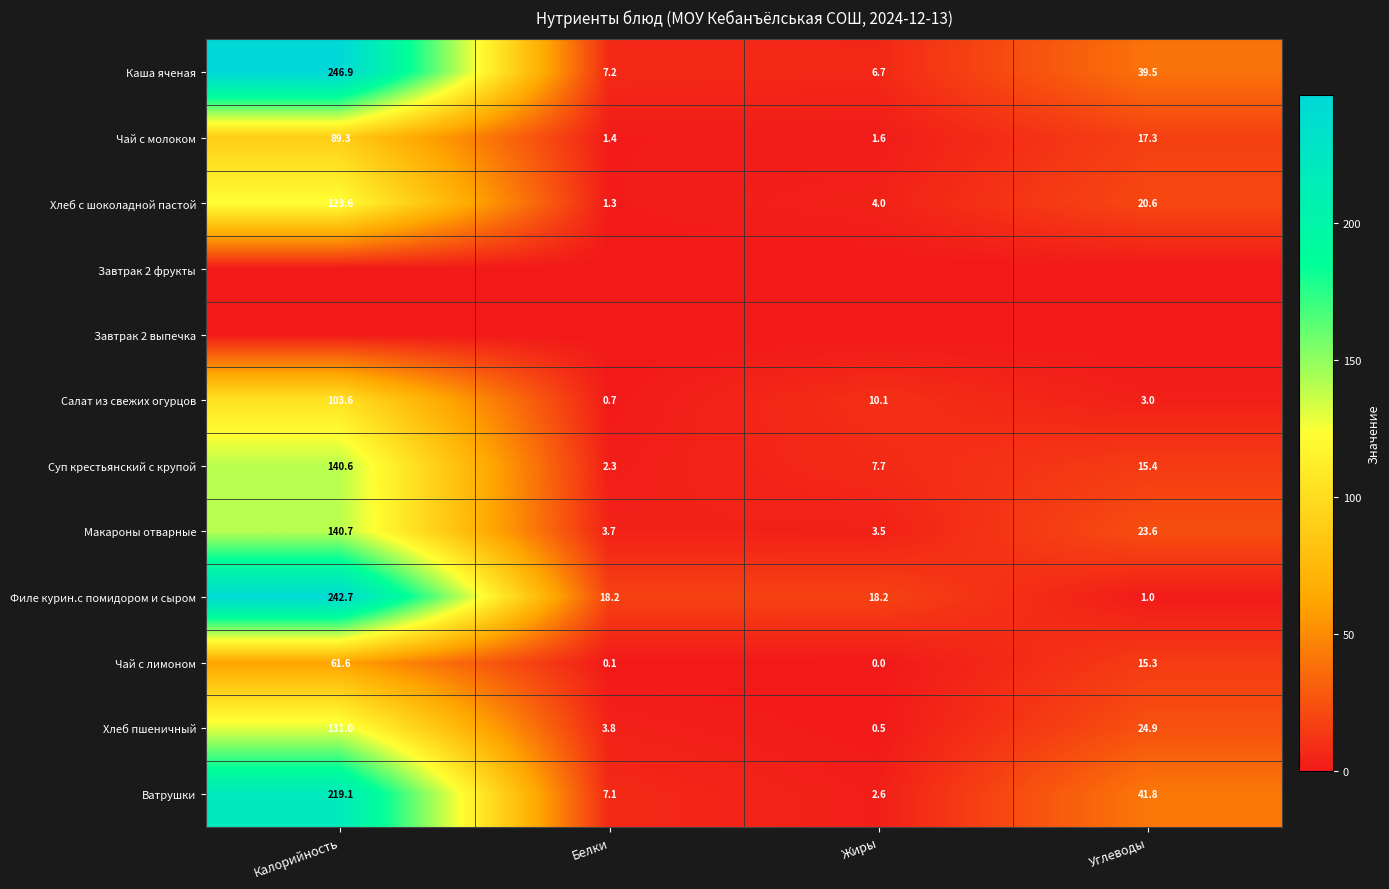

List the labels in order of Ватрушки value, smallest first.

Жиры, Белки, Углеводы, Калорийность